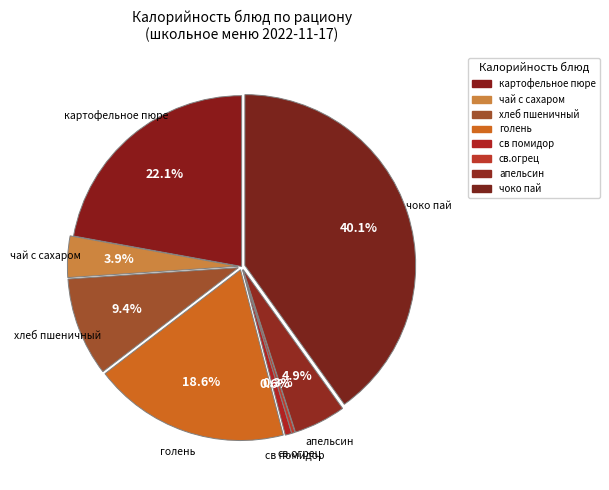

How many slices are in this pie chart?

8